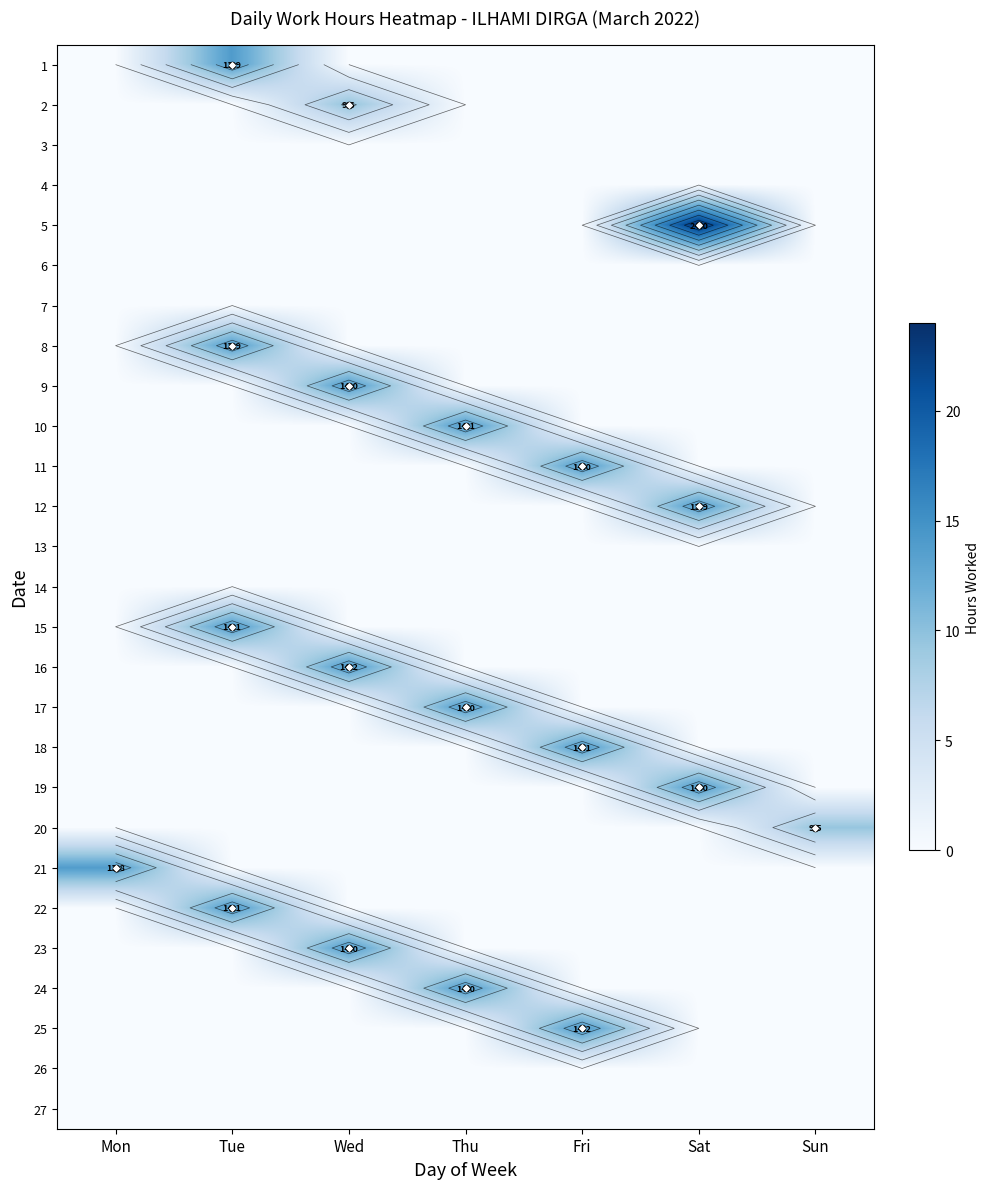

Rank the categories by 19 value from highest to lowest.

Sat, Mon, Tue, Wed, Thu, Fri, Sun